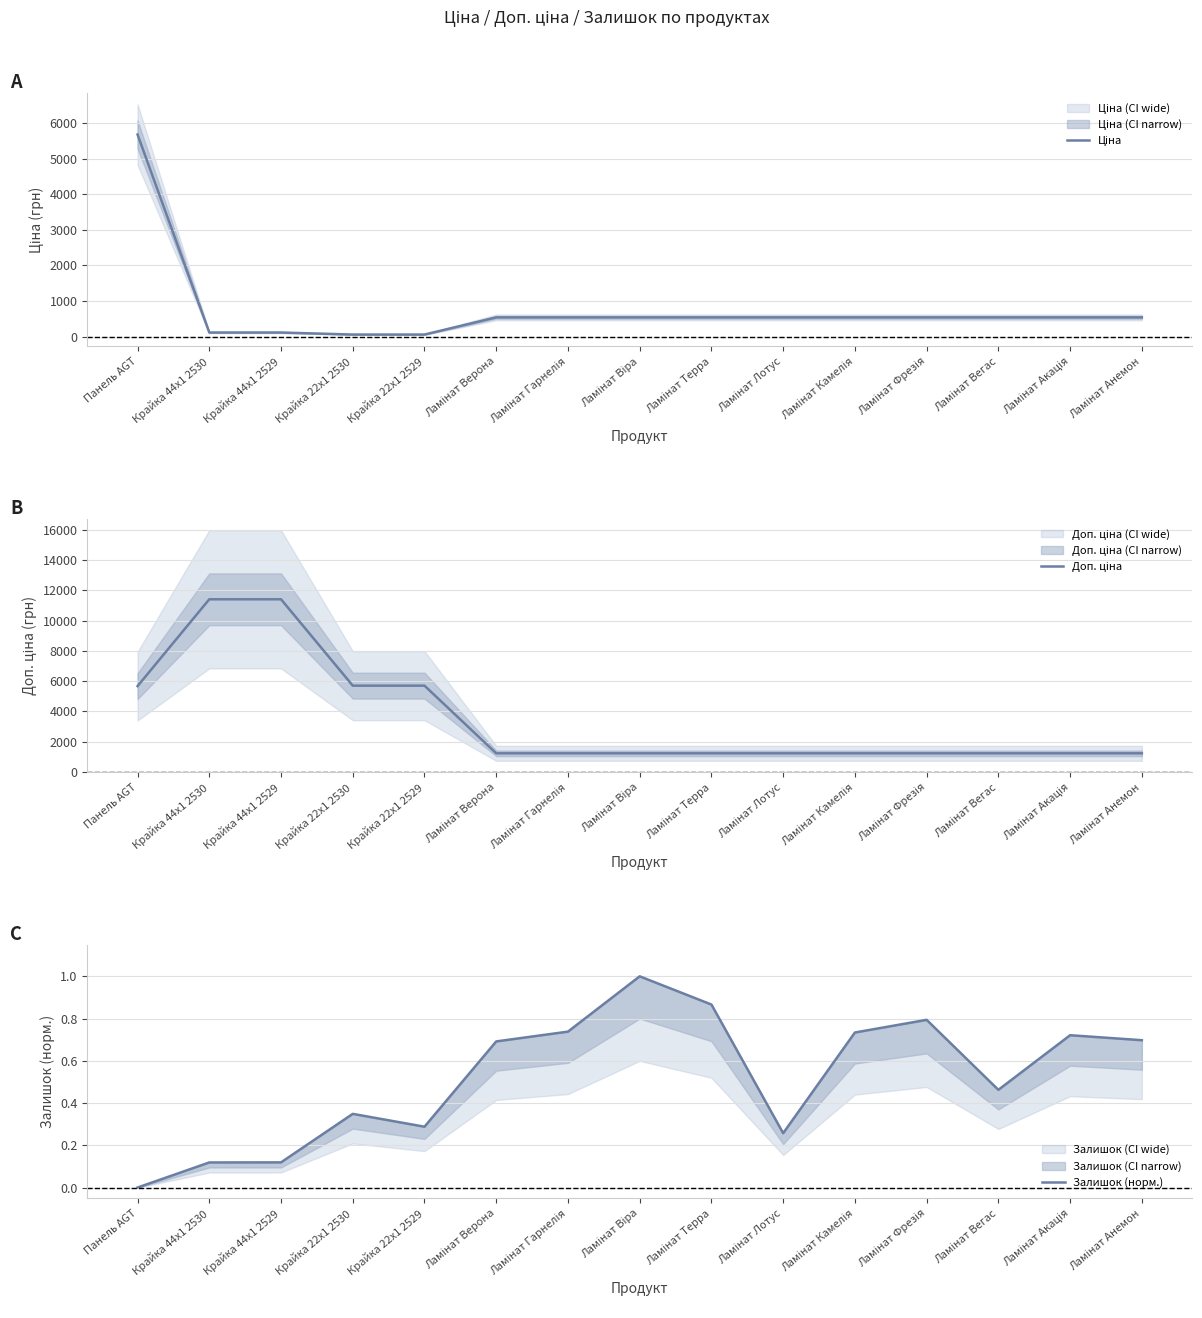

True or false: Ціна and Доп. ціна cross at least once.

False